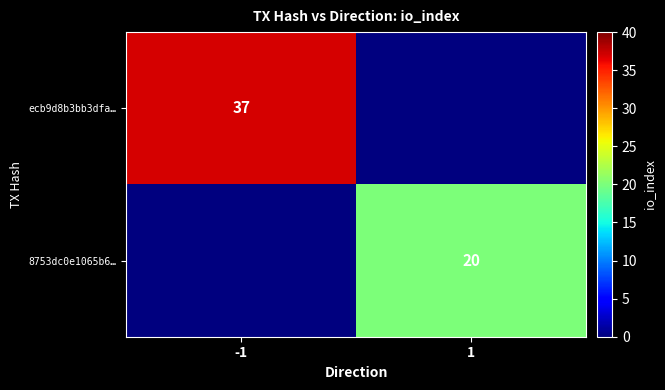

Is it true that ecb9d8b3bb3dfa… equals 64 at -1?

False